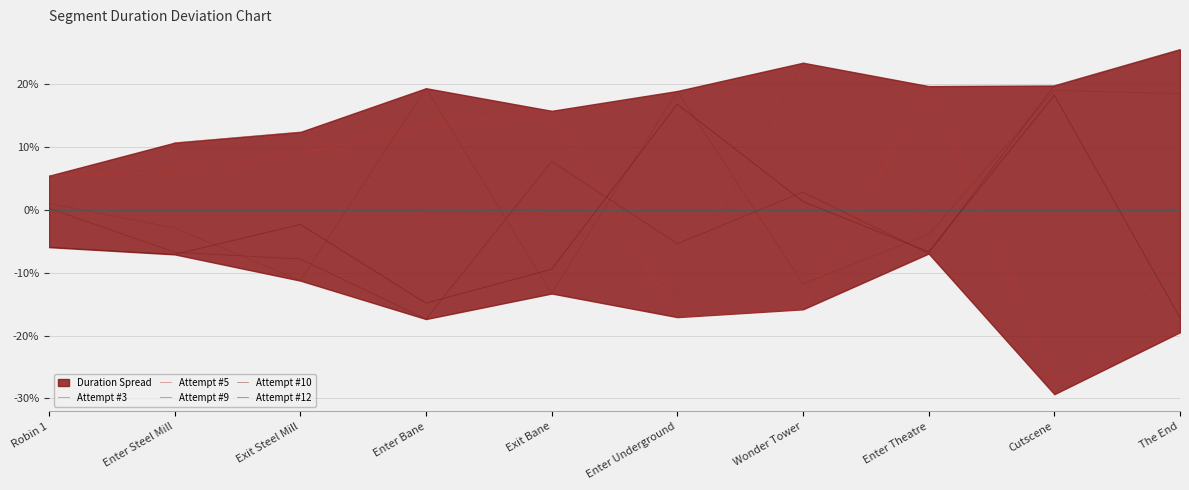

Is it true that Attempt #12 equals -0.7 at Exit Steel Mill?

False